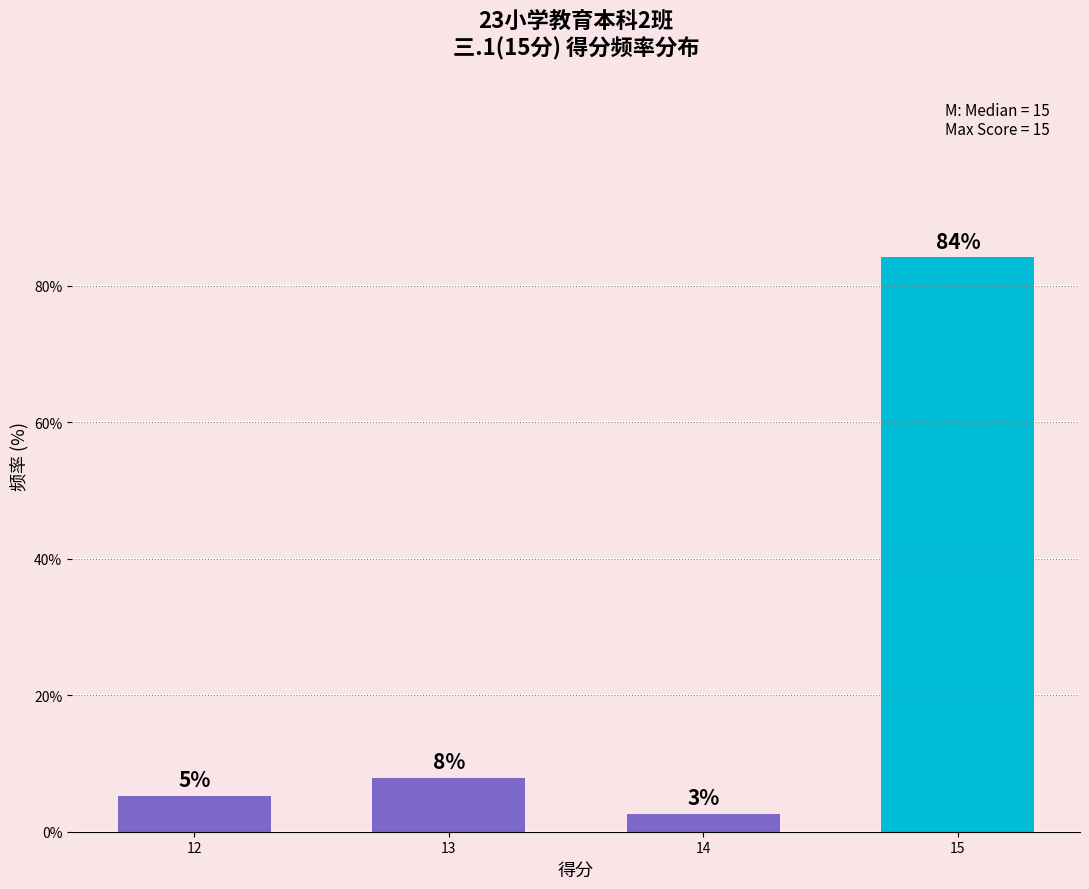

How many bars are there in total?

4